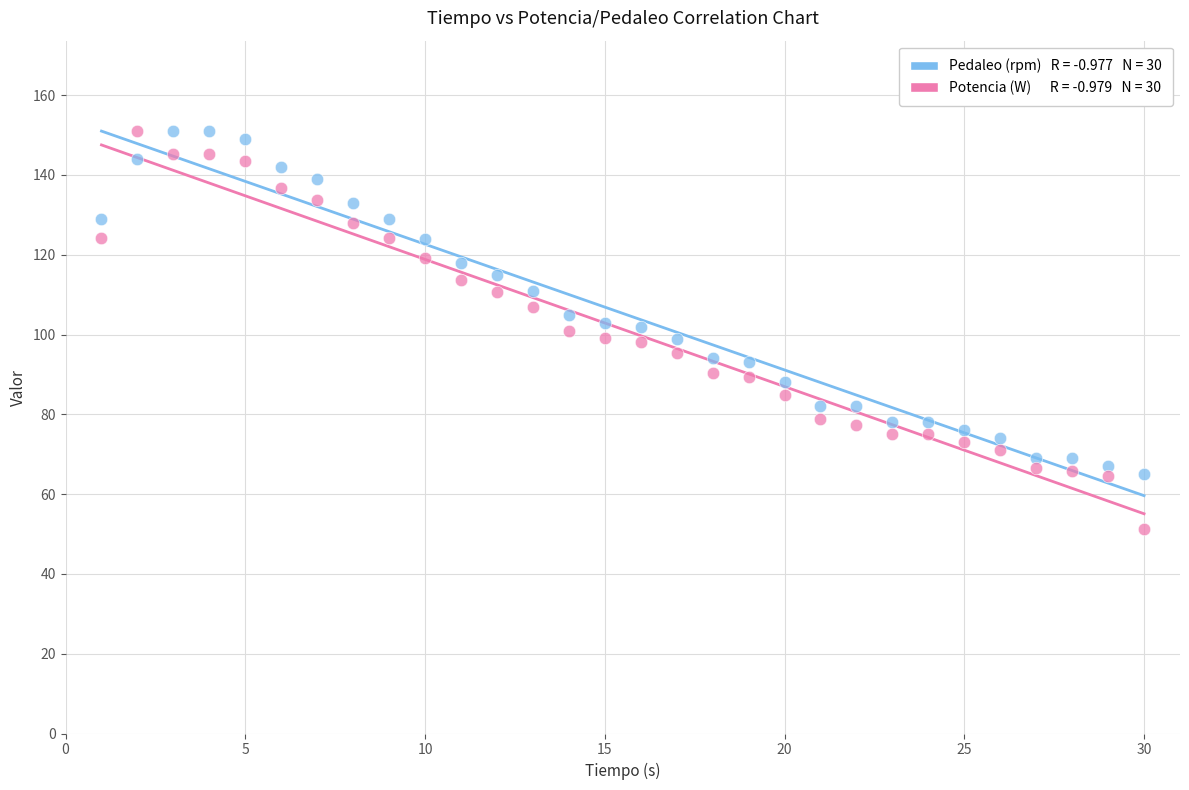

Across all data points, what is the range of X values (max minus min)?

29.0